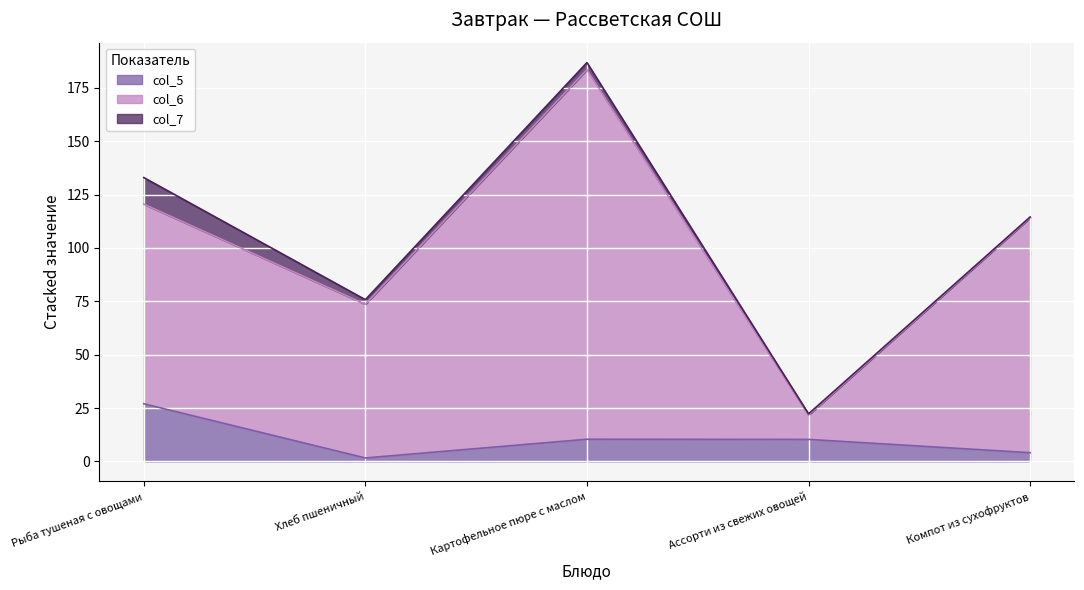

True or false: col_6 and col_5 cross at least once.

False